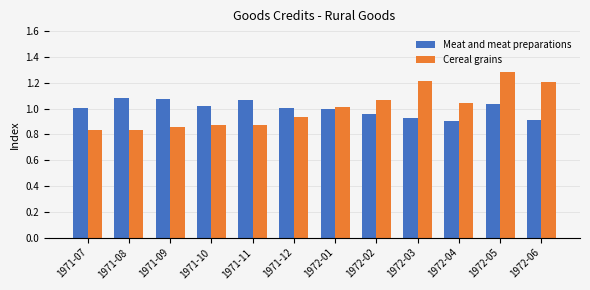

What is the label of the 9th bar from the left?

1972-03